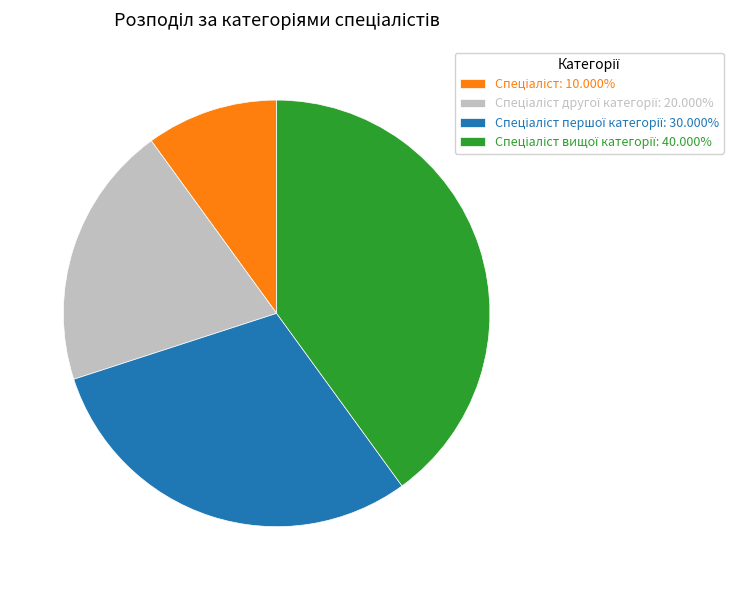

Is there a majority slice in this chart?

No